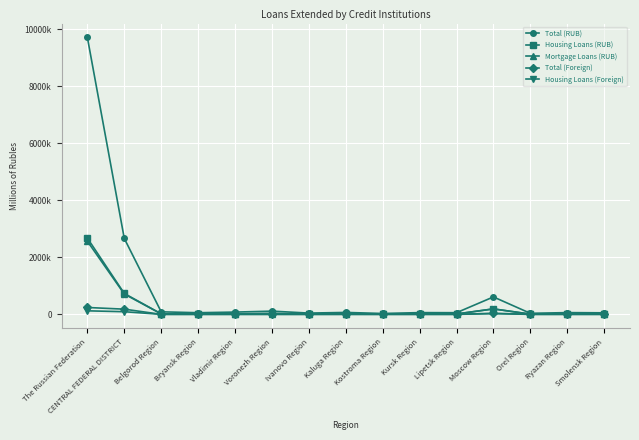

What is the value of the Housing Loans (RUB) point at the 2nd from the left?

732179